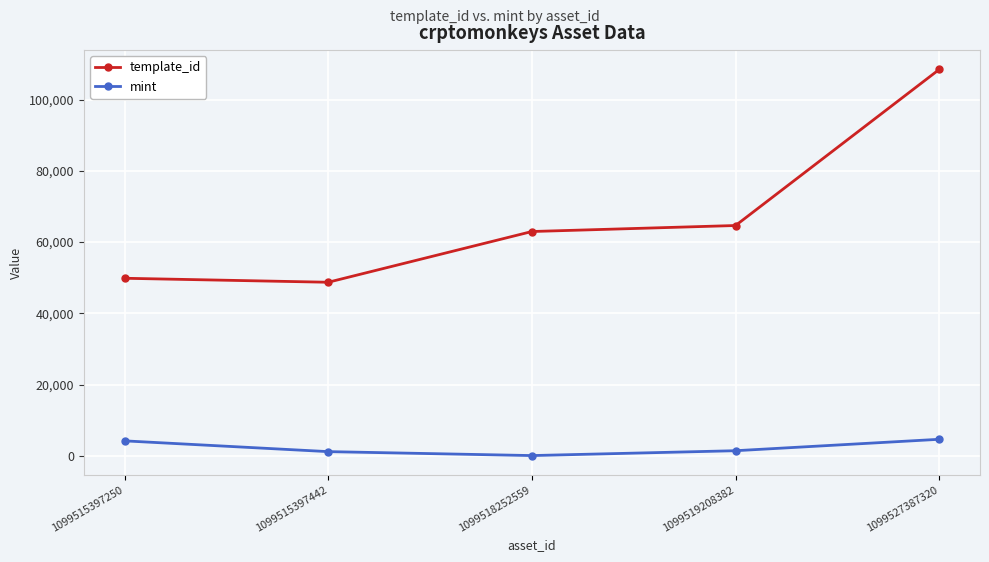

Where is the first local minimum for template_id?

1099515397442